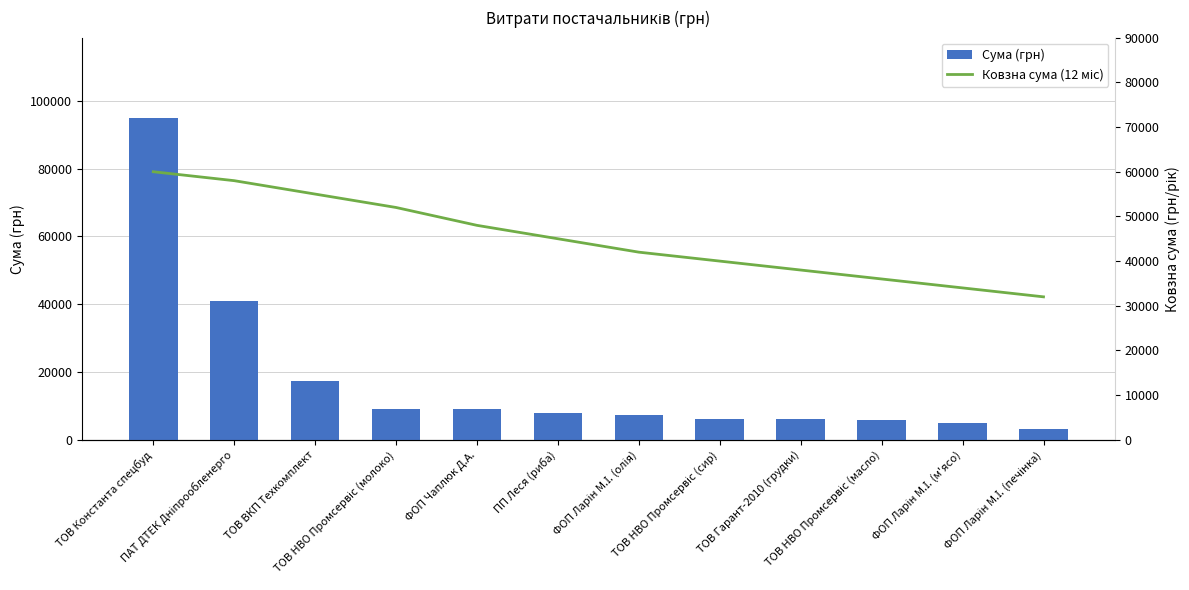

What is the greatest value displayed?

94929.9